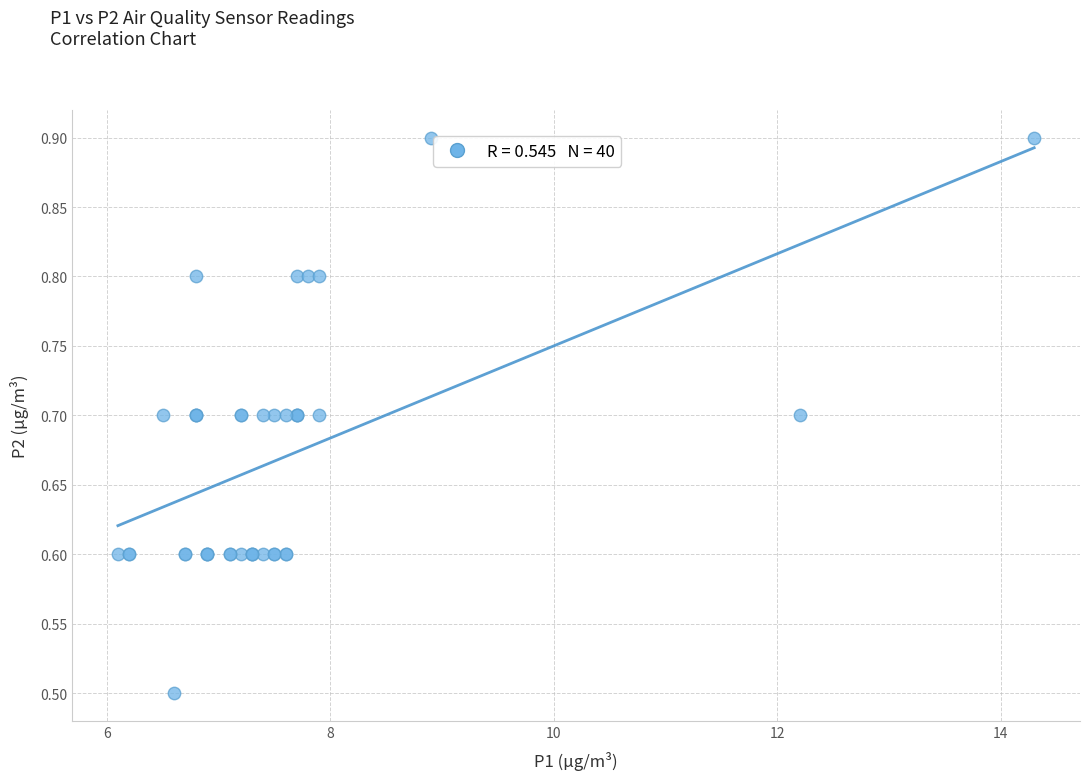

What Y value in the scatter plot is closest to 0?

0.5